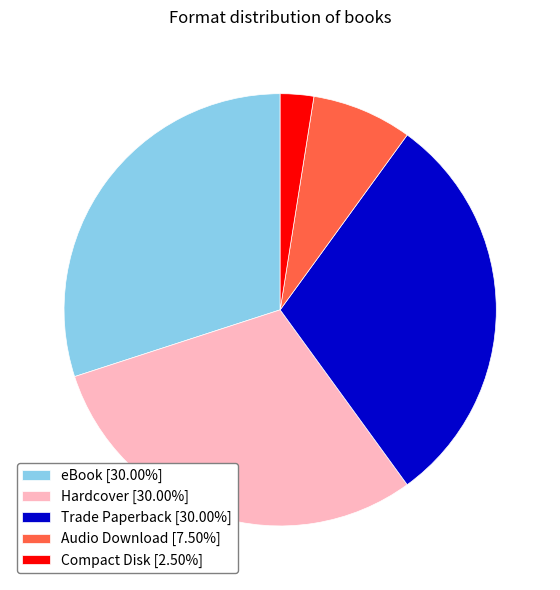

Is there a majority slice in this chart?

No